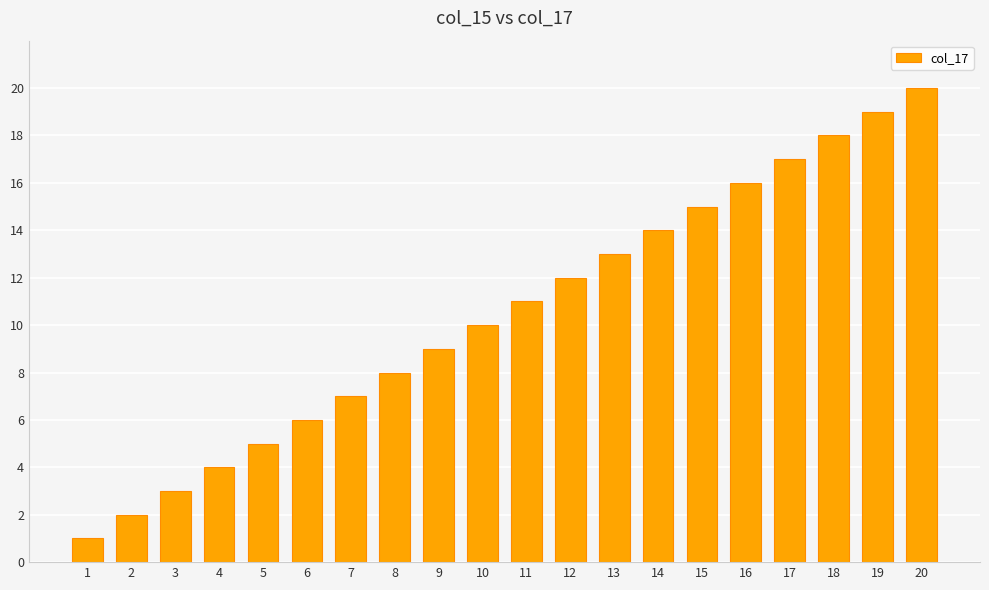

What is the minimum value shown in the chart?

1